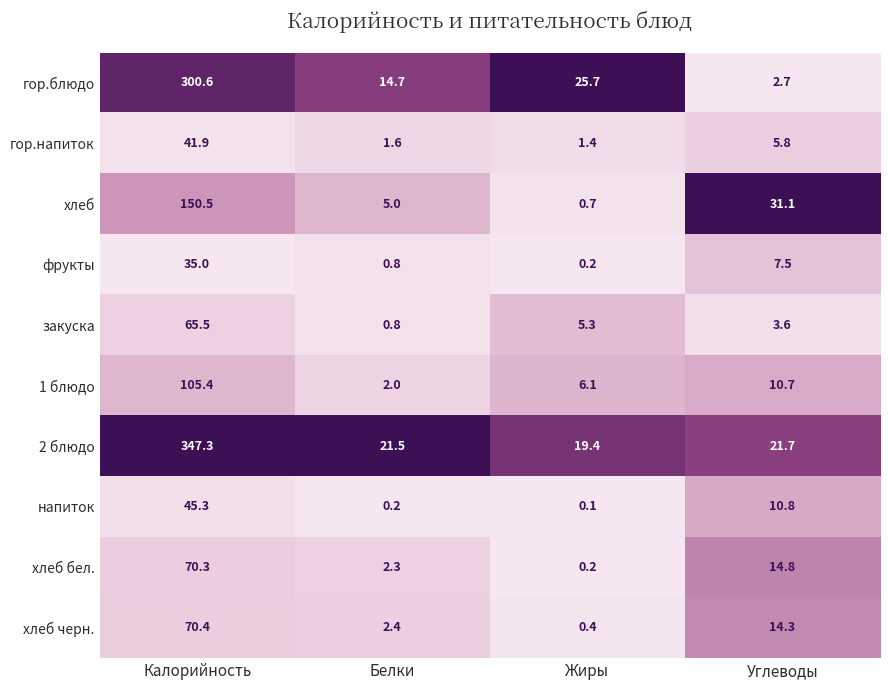

What is the difference between the maximum and second lowest values in the гор.напиток series?

40.3